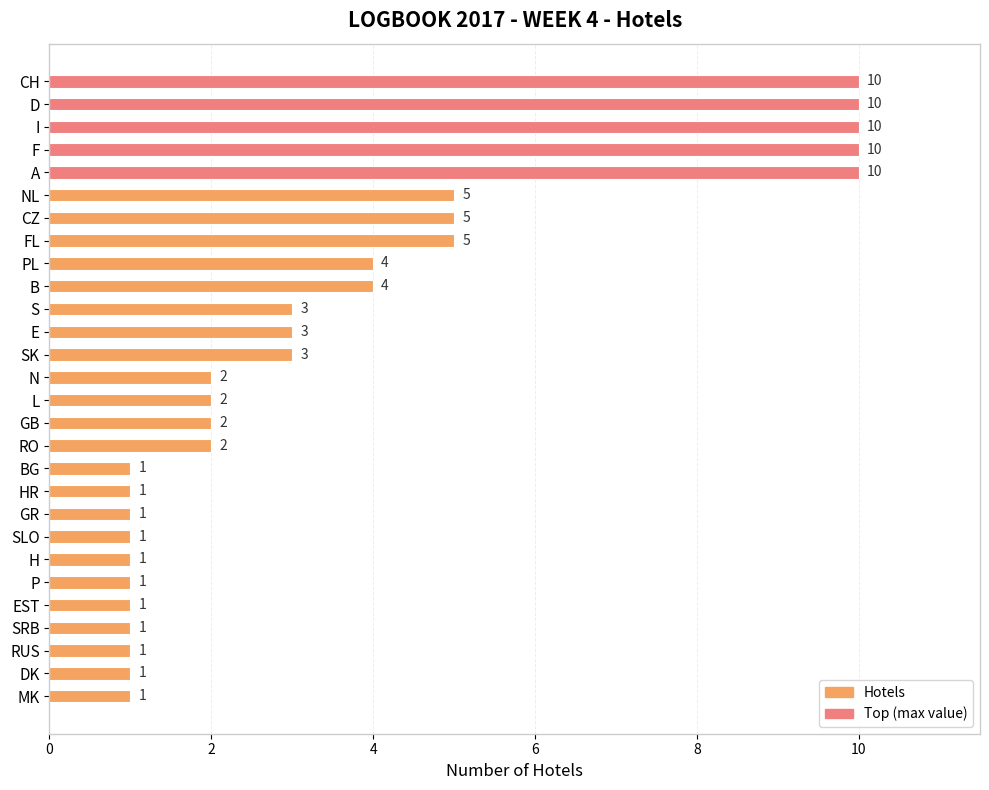

Is it true that the value at P is 0?

False